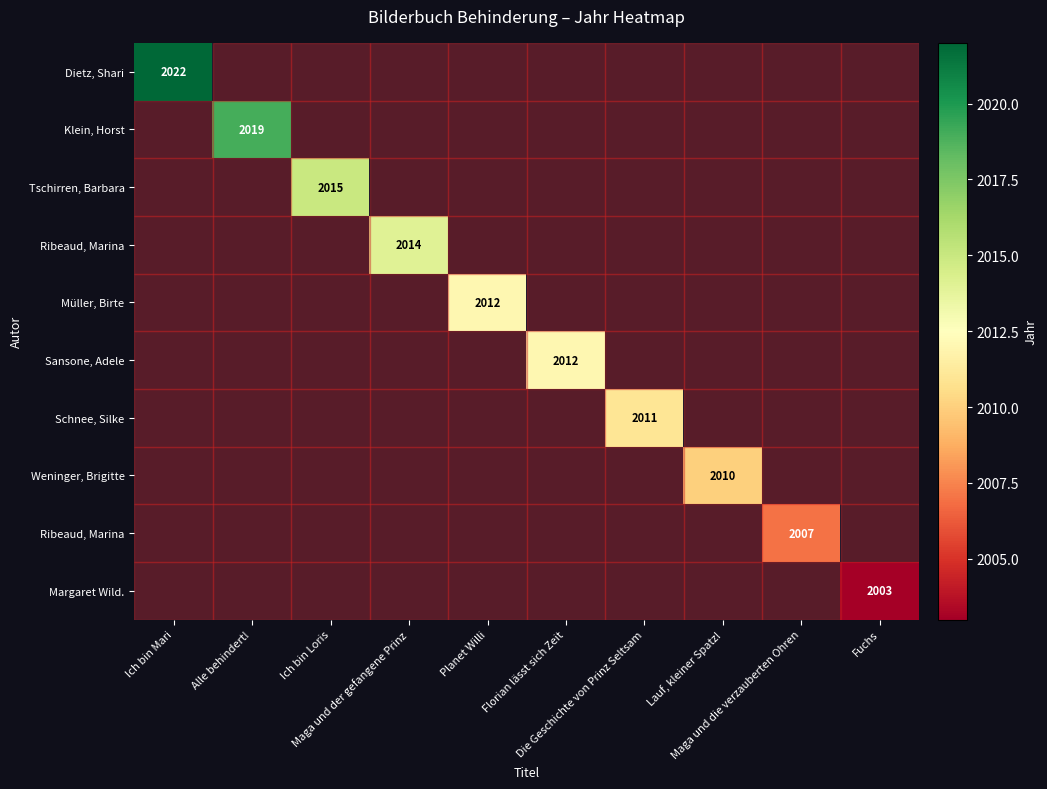

At how many categories does at least one series exceed 2014?

3